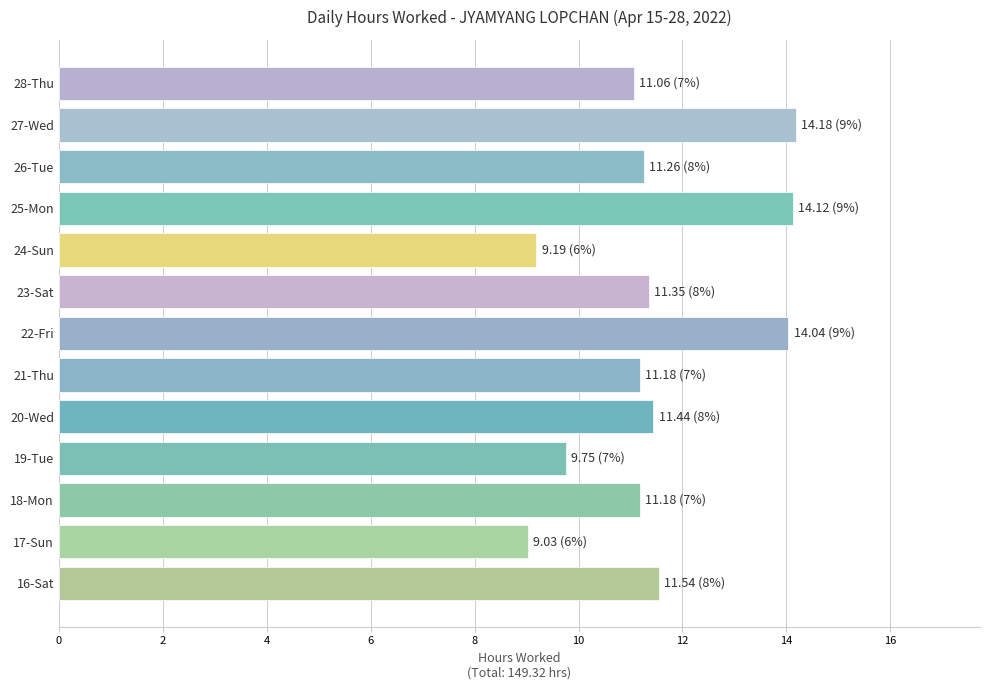

What is the maximum value shown in the chart?

14.2